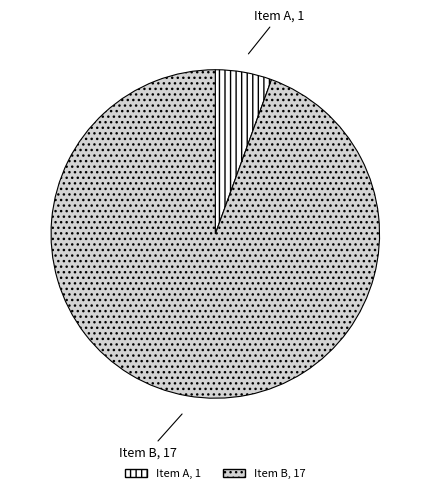

Do Item A, 1 and Item B, 17 together represent more than half of the pie?

Yes